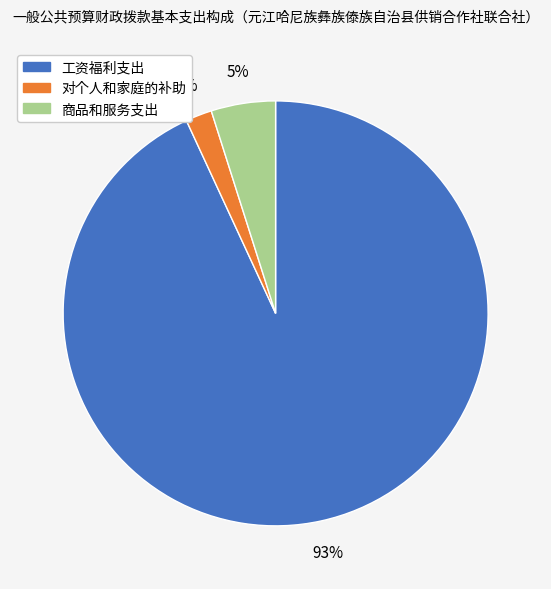

Do 商品和服务支出 and 工资福利支出 together represent more than half of the pie?

Yes